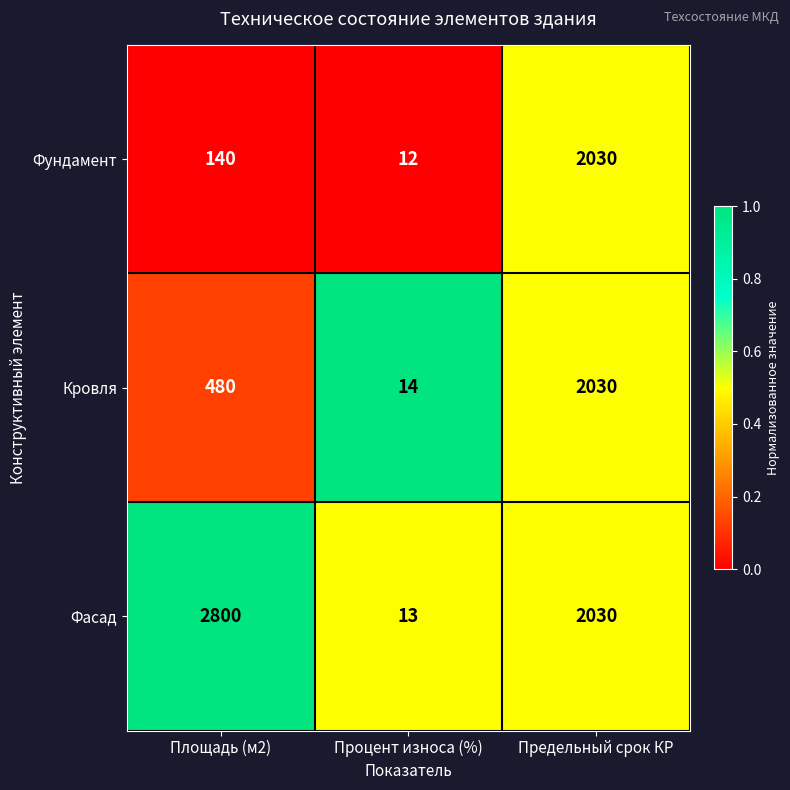

What is the average value of the Кровля series?

841